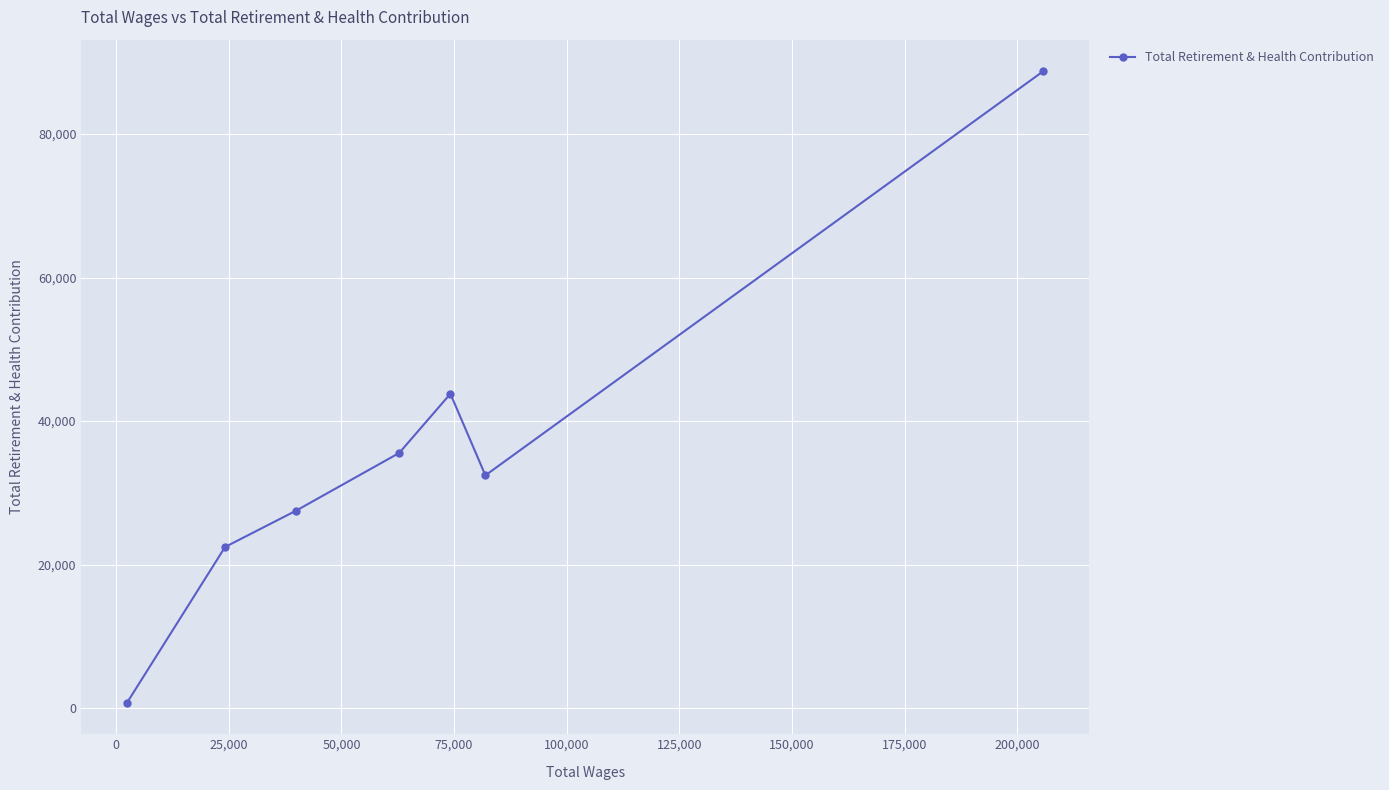

How many interior local valleys (lower than both neighbors) does the data have?

1